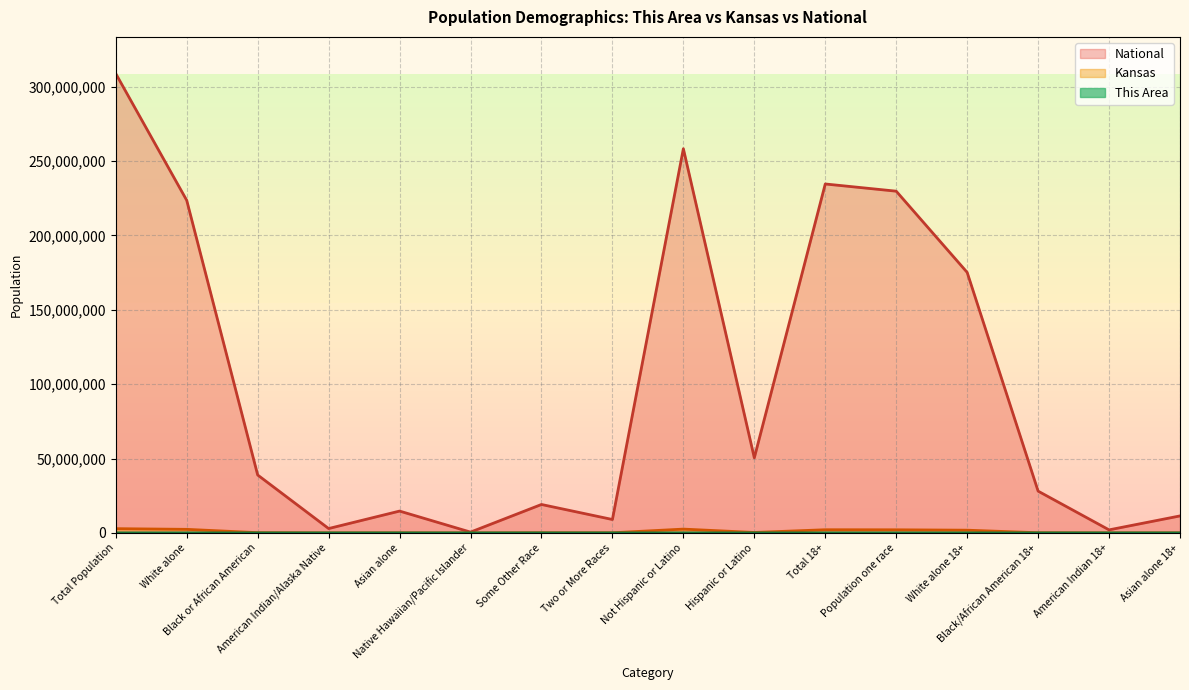

Reading left to right, extract all data points from this chart.

This Area: Total Population=21438	White alone=17795	Black or African American=774	American Indian/Alaska Native=305	Asian alone=363	Native Hawaiian/Pacific Islander=14	Some Other Race=1404	Two or More Races=783	Not Hispanic or Latino=17780	Hispanic or Latino=3658	Total 18+=16701	Population one race=16336	White alone 18+=14419	Black/African American 18+=538	American Indian 18+=209	Asian alone 18+=272
Kansas: Total Population=2853118	White alone=2391044	Black or African American=167864	American Indian/Alaska Native=28150	Asian alone=67762	Native Hawaiian/Pacific Islander=2238	Some Other Race=110127	Two or More Races=85933	Not Hispanic or Latino=2553076	Hispanic or Latino=300042	Total 18+=2126179	Population one race=2087229	White alone 18+=1827388	Black/African American 18+=118677	American Indian 18+=19998	Asian alone 18+=50410
National: Total Population=308745538	White alone=223553265	Black or African American=38929319	American Indian/Alaska Native=2932248	Asian alone=14674252	Native Hawaiian/Pacific Islander=540013	Some Other Race=19107368	Two or More Races=9009073	Not Hispanic or Latino=258267944	Hispanic or Latino=50477594	Total 18+=234564071	Population one race=229723394	White alone 18+=175134916	Black/African American 18+=28088003	American Indian 18+=2043876	Asian alone 18+=11422616